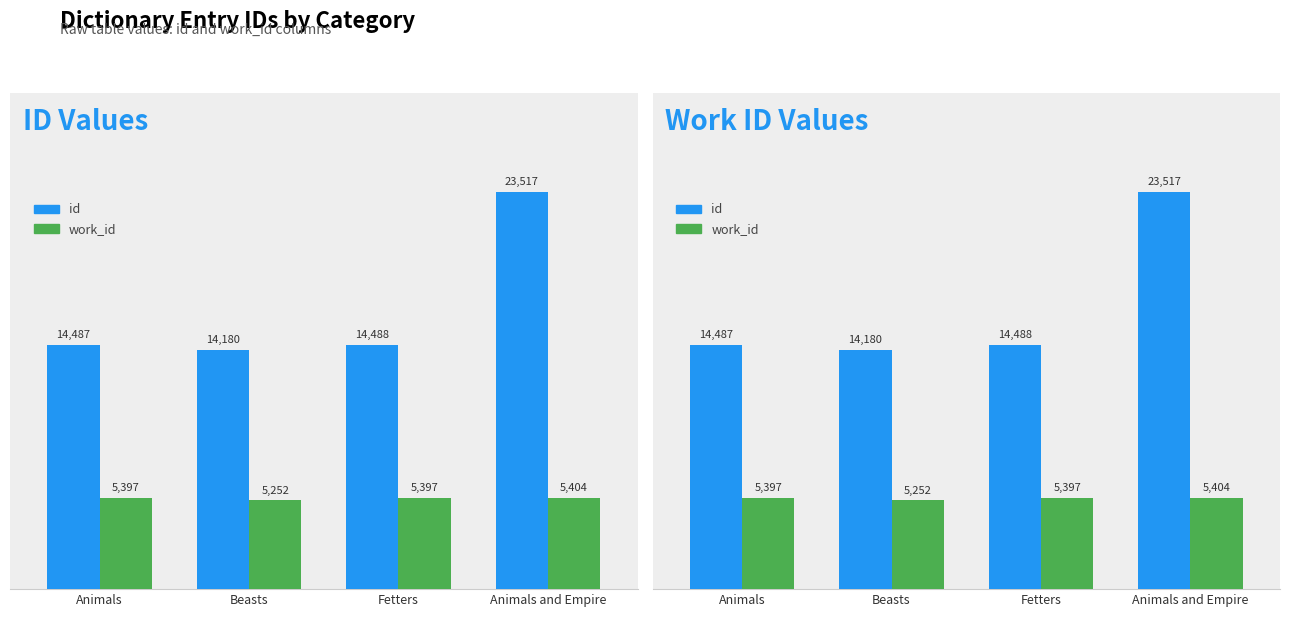

What is the difference between the maximum and minimum values in the work_id series?

152